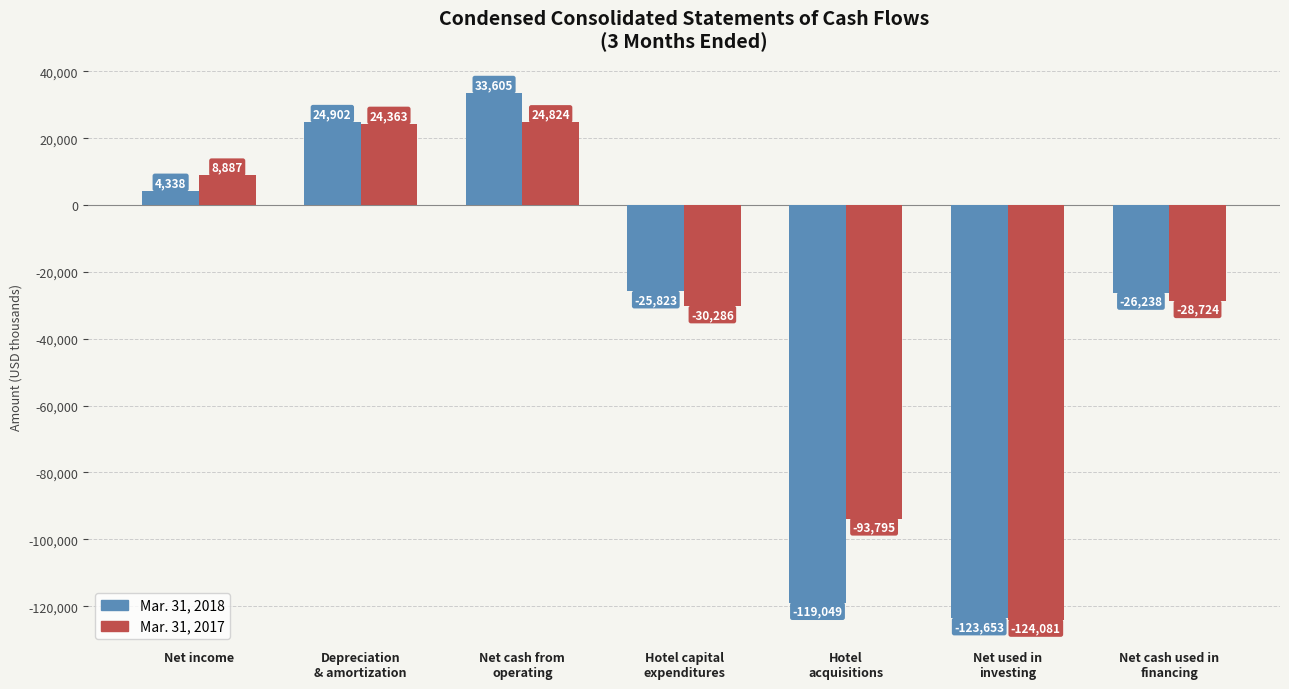

At Hotel
acquisitions, list the series in order from smallest to largest.

Mar. 31, 2018, Mar. 31, 2017